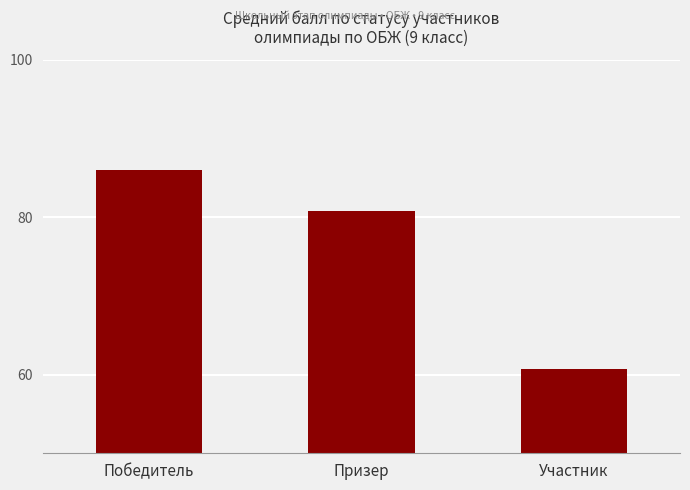

What is the difference between the maximum and second lowest values?

5.2